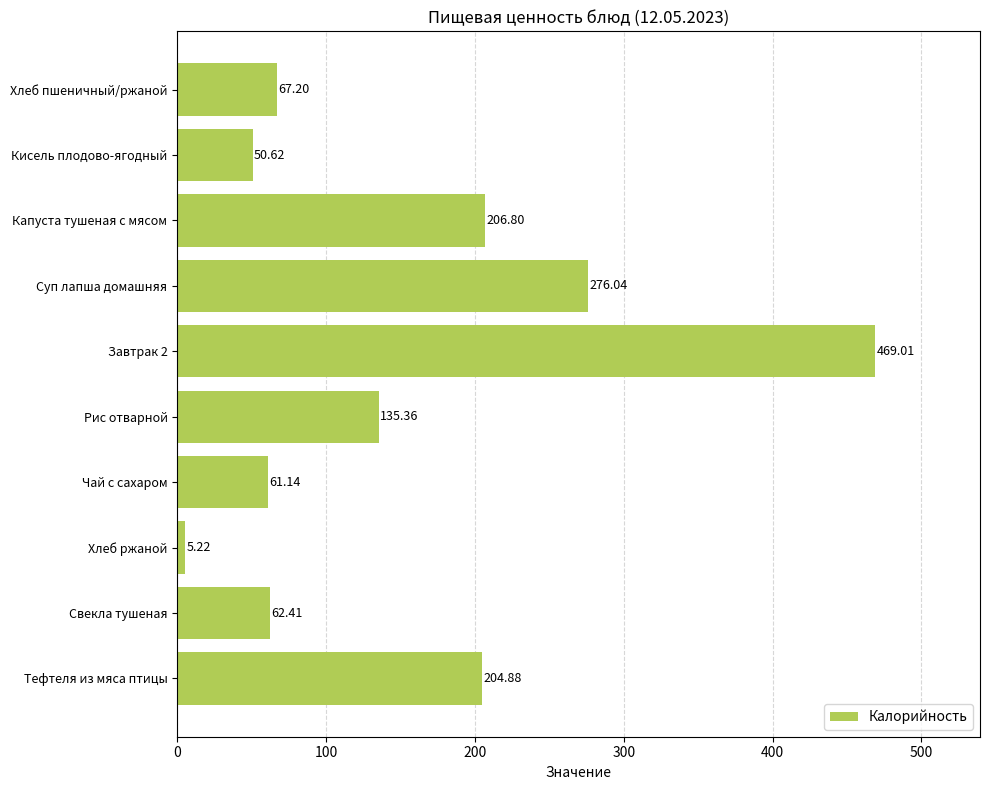

How many data points are less than 135?

5